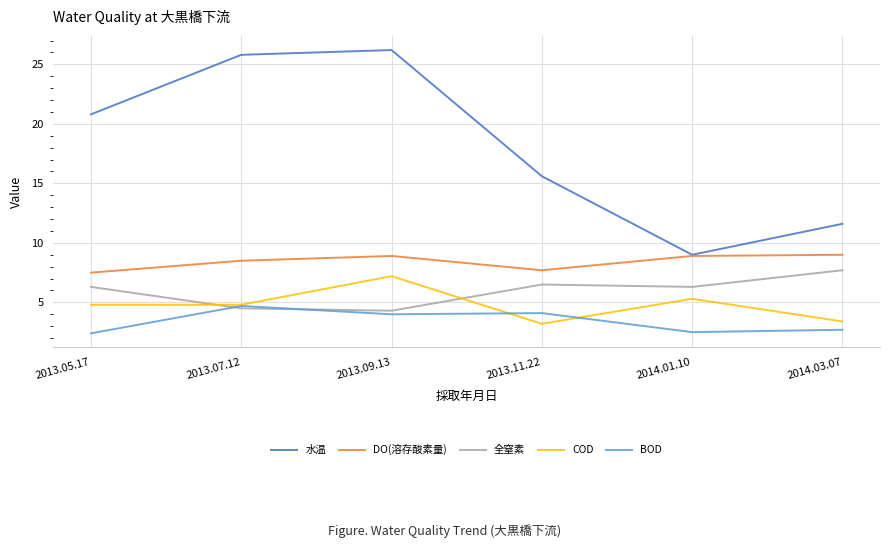

What value does the COD series have at 2013.05.17?

4.8